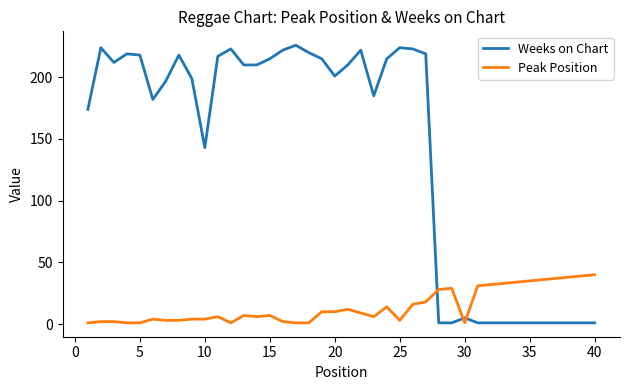

After their last crossing, which series has the higher values: Weeks on Chart or Peak Position?

Peak Position